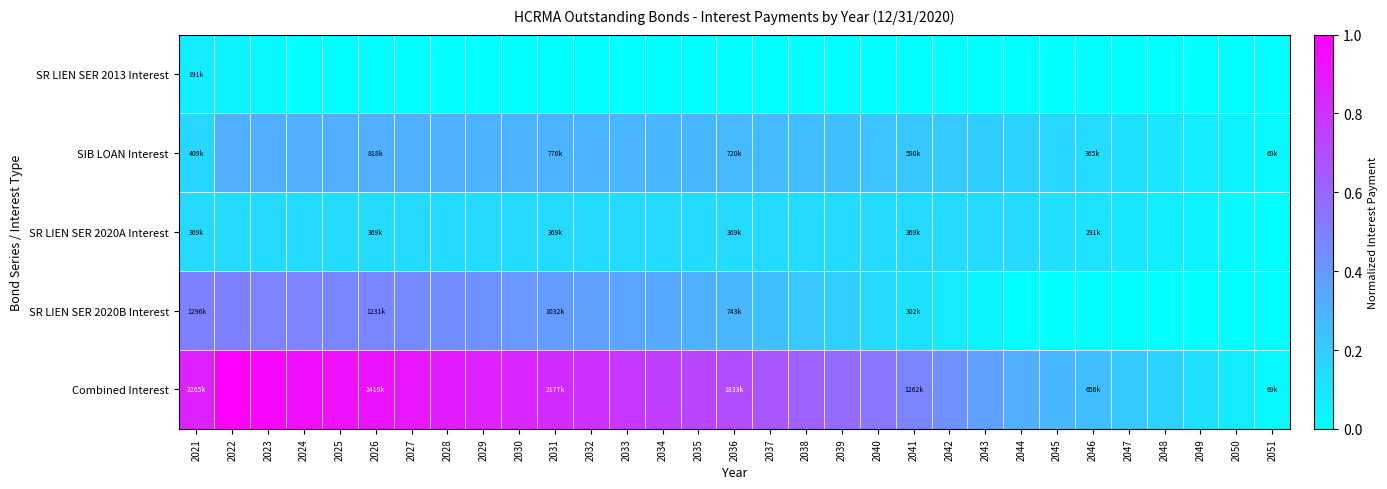

At how many categories does at least one series exceed 0?

31